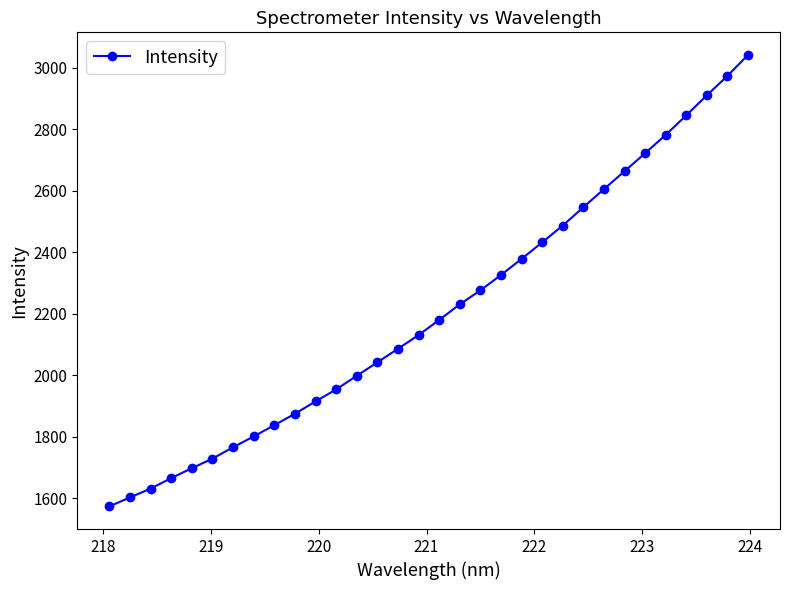

True or false: the data has more than 2 interior local peaks.

False